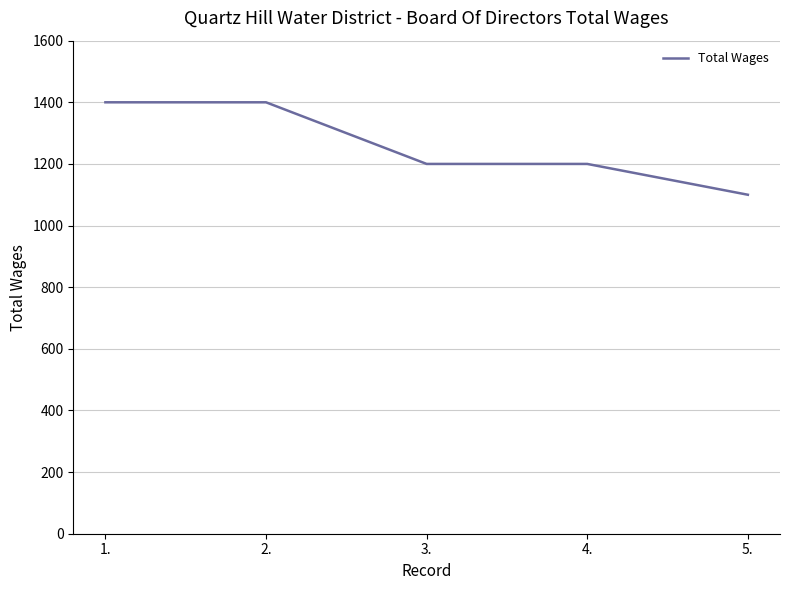

What value does the data have at 2.?

1400